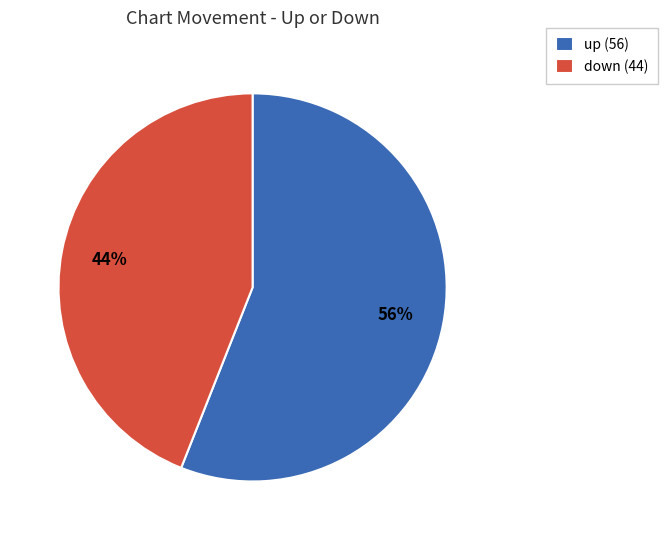

Count the number of slices in the pie.

2